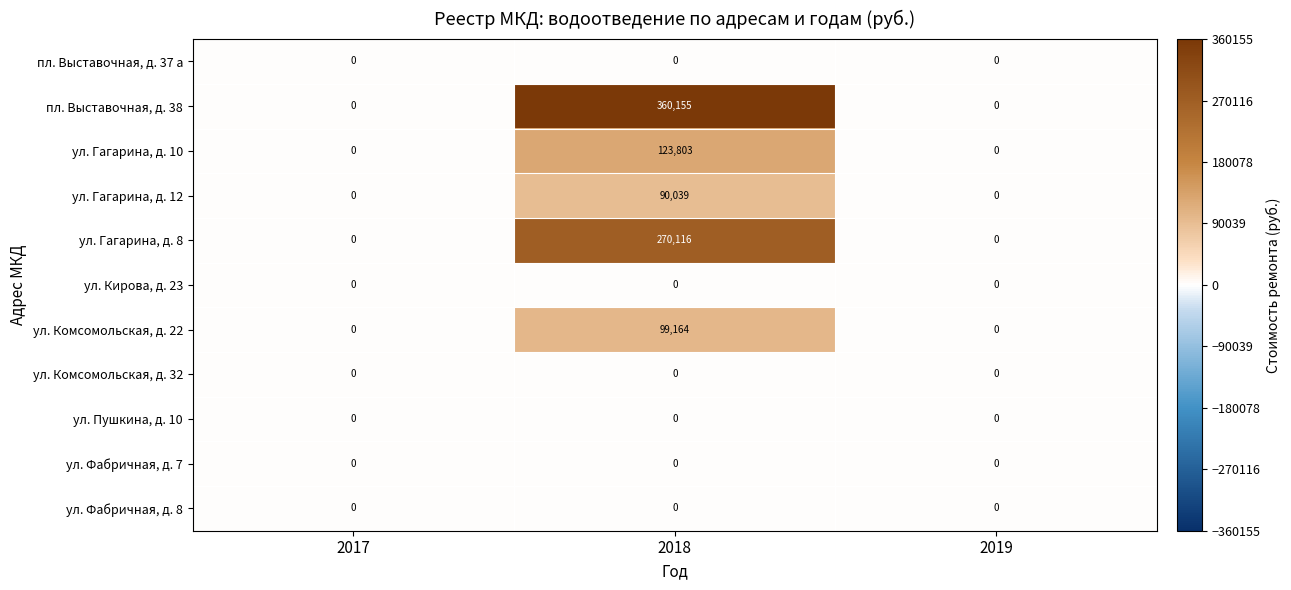

Which category has the highest value across all series?

2018